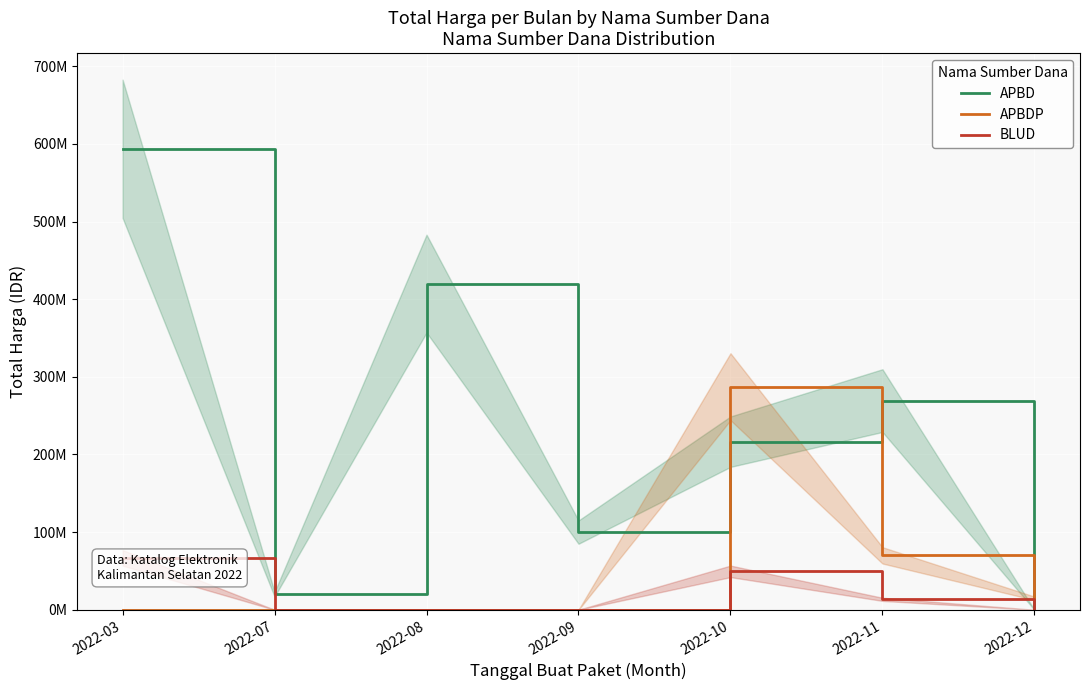

What is the value of the APBD point at the 2nd from the left?

19950000